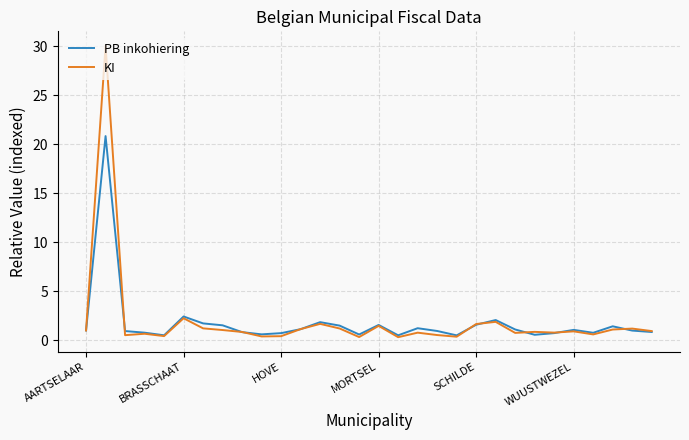

Does the chart have visible grid lines?

Yes